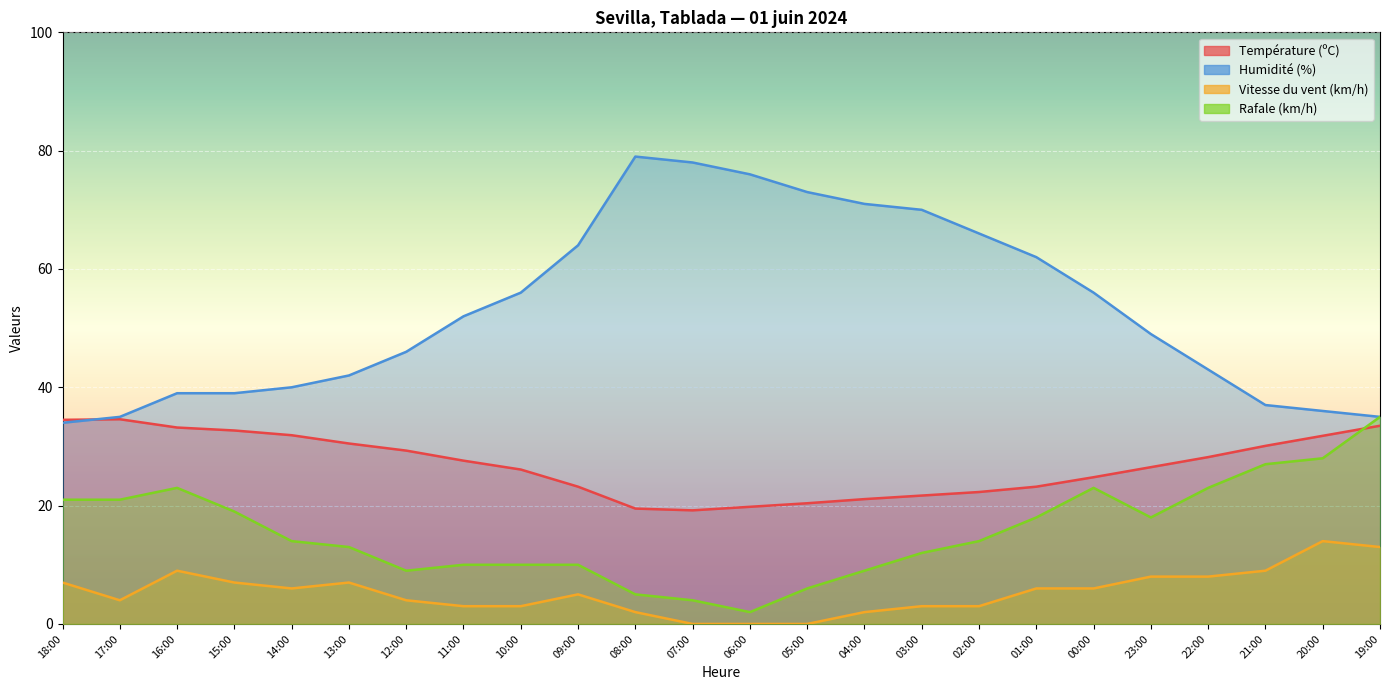

True or false: Rafale (km/h) and Vitesse du vent (km/h) cross at least once.

False